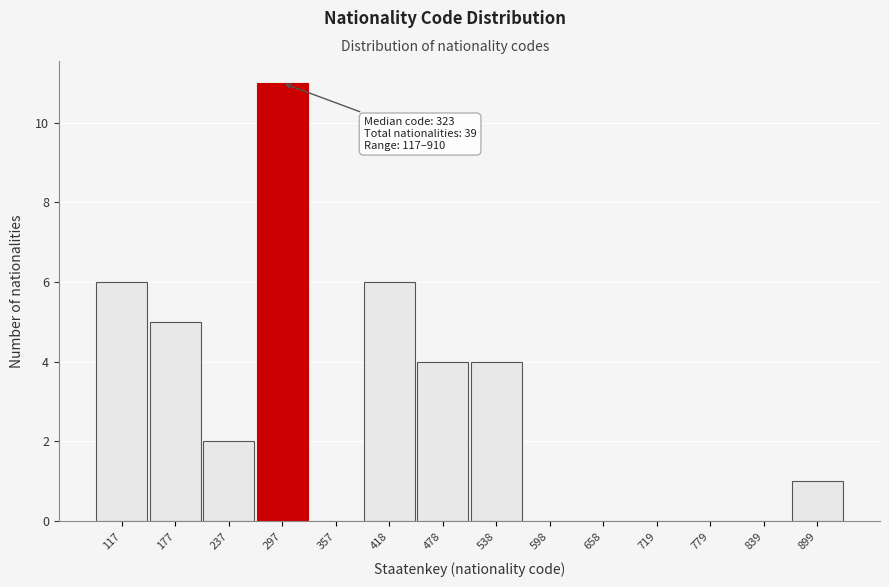

Reading left to right, what are all the values shown in this chart?

117=6	177=5	237=2	297=11	357=0	418=6	478=4	538=4	598=0	658=0	719=0	779=0	839=0	899=1